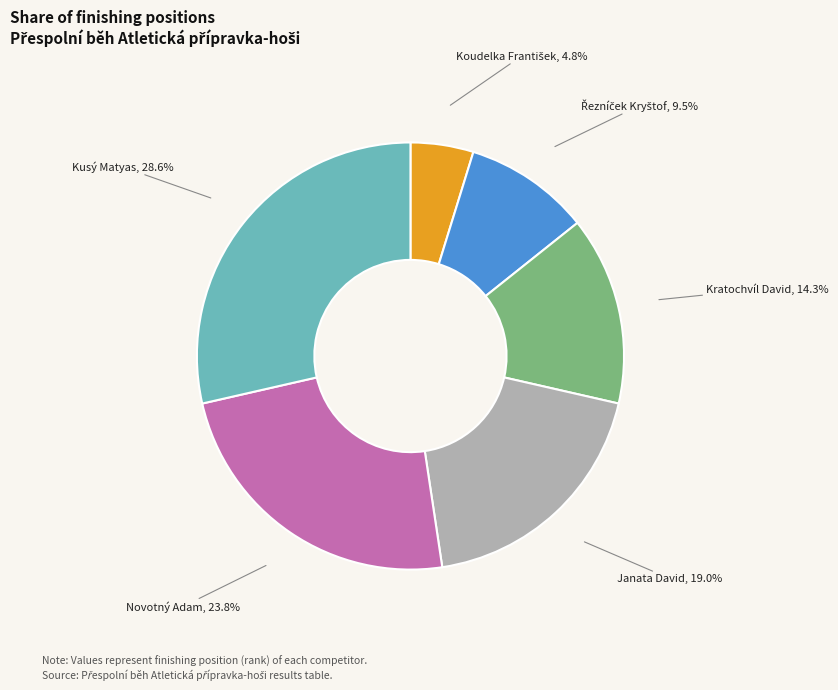

To the nearest percent, what percentage of the pie is Novotný Adam?

24%